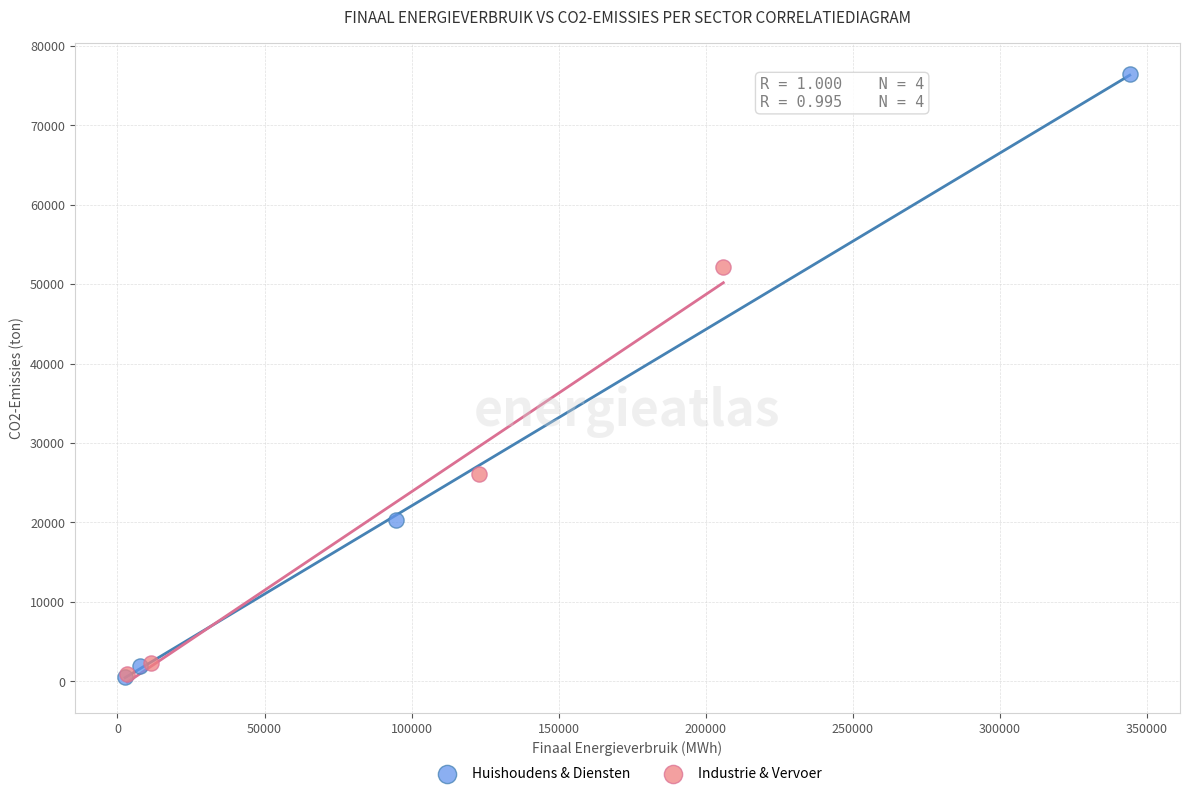

Which series has the widest spread of Y values?

Huishoudens & Diensten